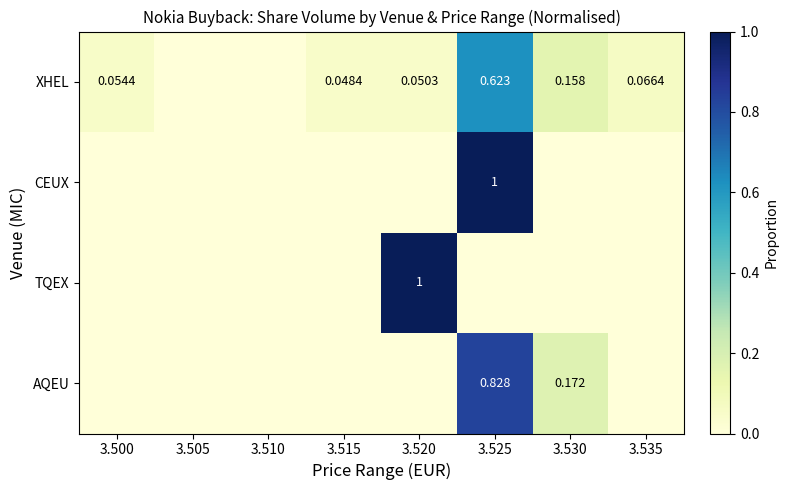

List the labels in order of TQEX value, largest first.

3.520, 3.500, 3.505, 3.510, 3.515, 3.525, 3.530, 3.535